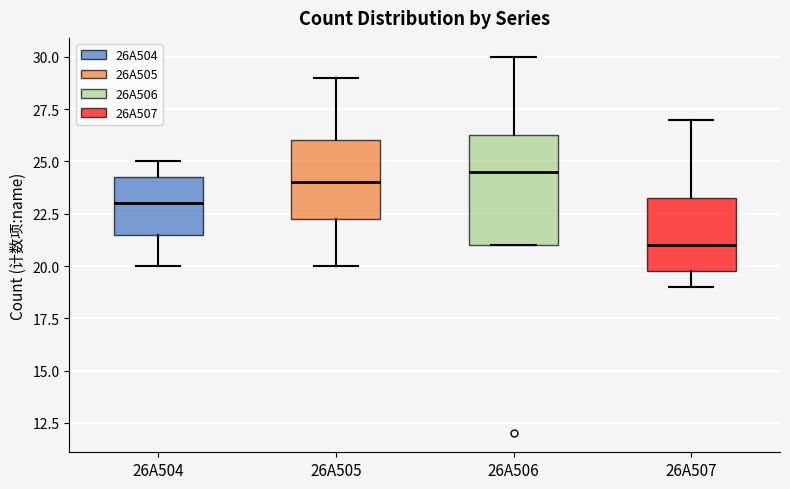

Reading left to right, read every box against the y-axis: the position of its median line, the range the box covers, and the ends of its whiskers. The values are not printed on the chart, so give them approximately, as read against the axis.

26A504: median 23.0, box 21.5 to 24.5, whiskers 20.0 to 25.0
26A505: median 24.0, box 22.5 to 26.0, whiskers 20.0 to 29.0
26A506: median 24.5, box 21.0 to 26.5, whiskers 21.0 to 30.0
26A507: median 21.0, box 20.0 to 23.5, whiskers 19.0 to 27.0